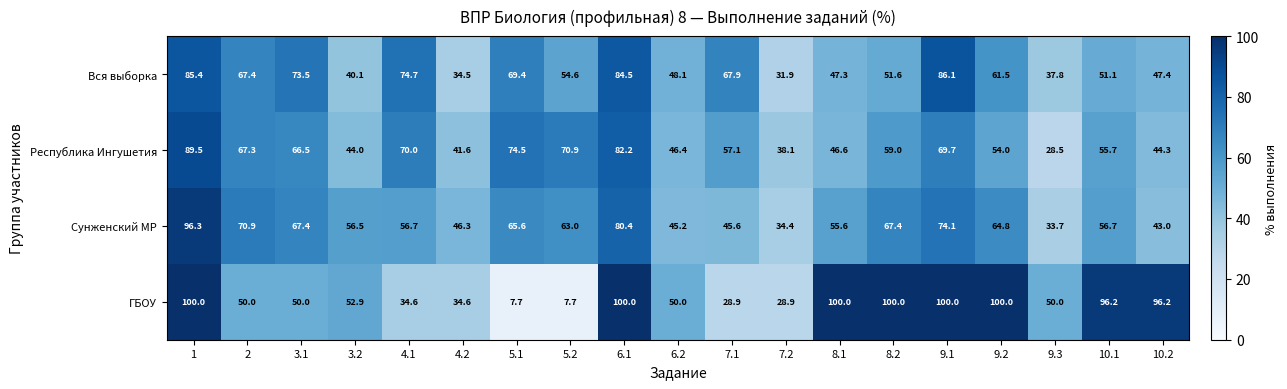

What is the approximate value of ГБОУ at 7.1?

28.9